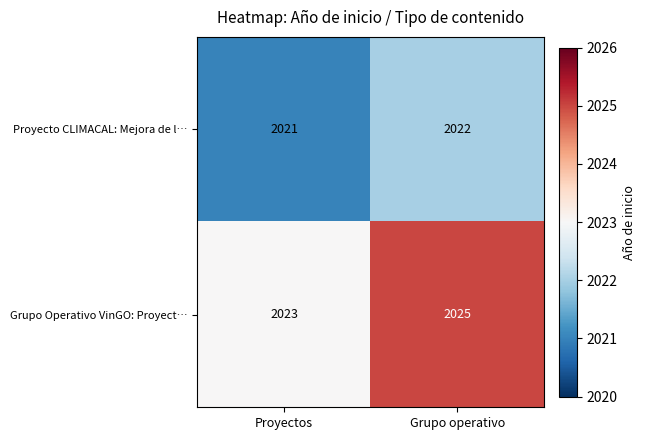

What is the sum of the Proyecto CLIMACAL: Mejora de l… values at Grupo operativo and Proyectos?

4043